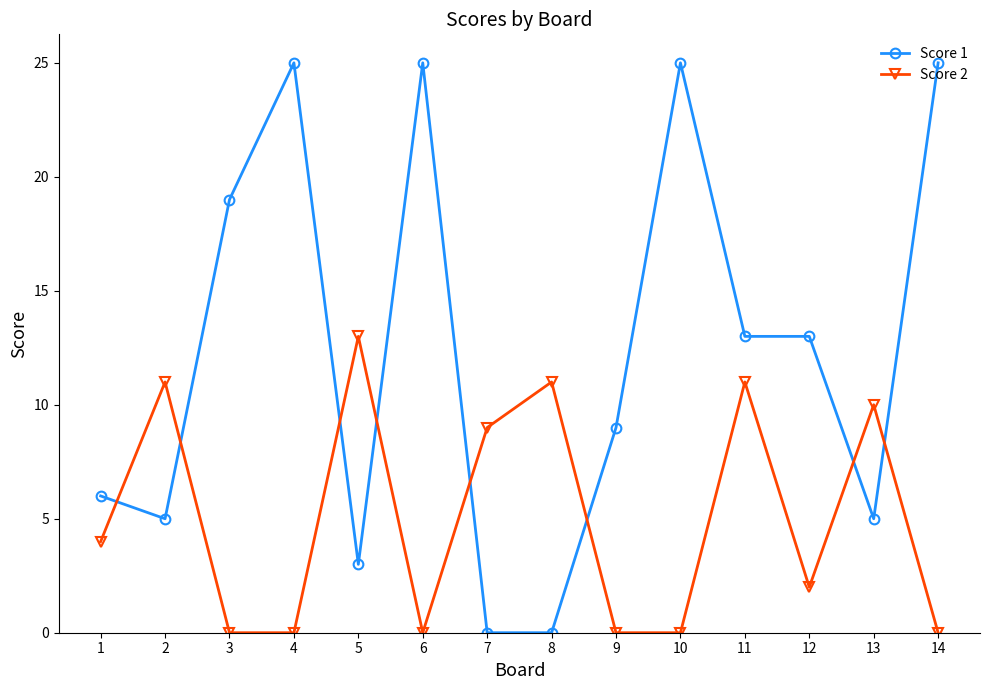

Is this an area chart (filled region under the line)?

No